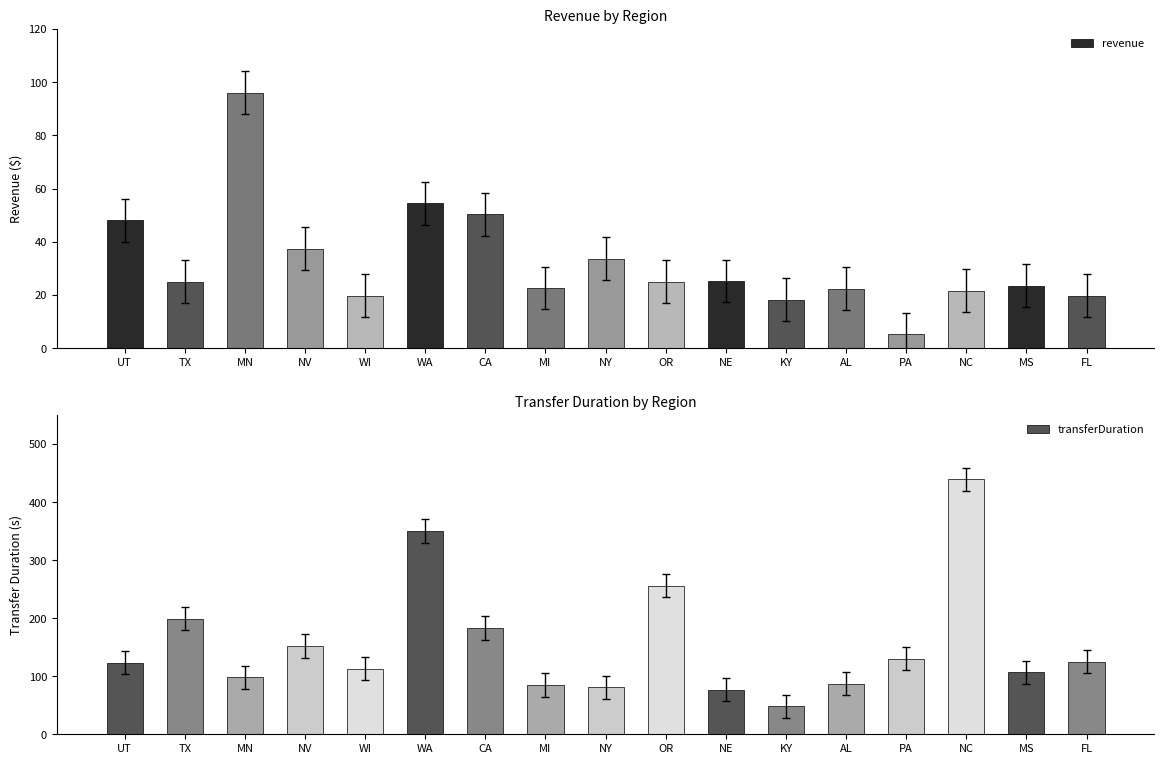

True or false: transferDuration has a value of 107.0 at MS.

True